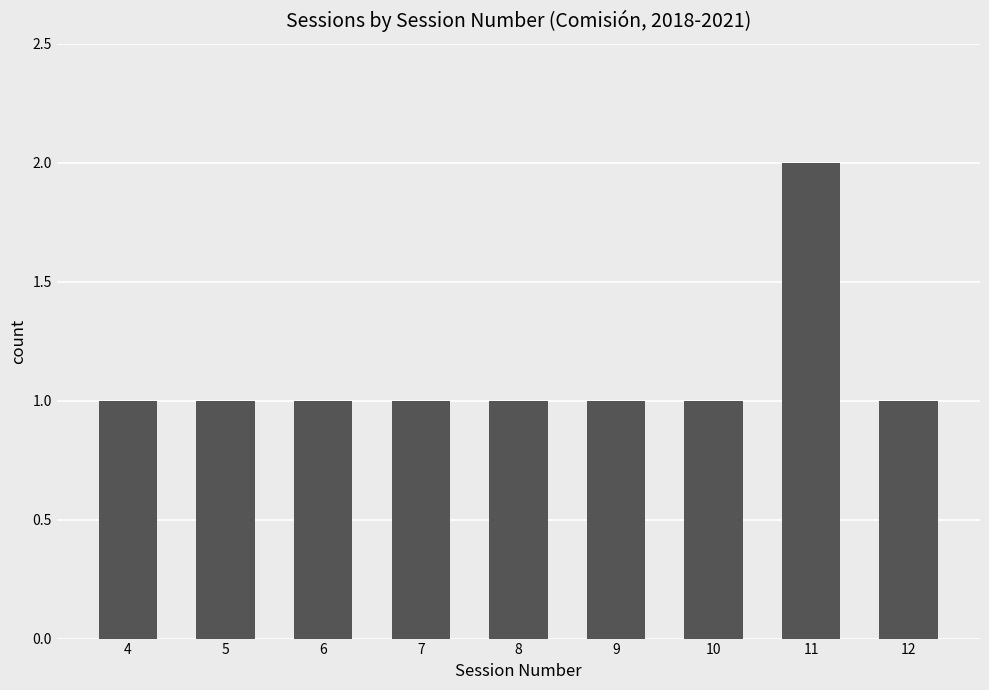

How many series are shown in this chart?

1